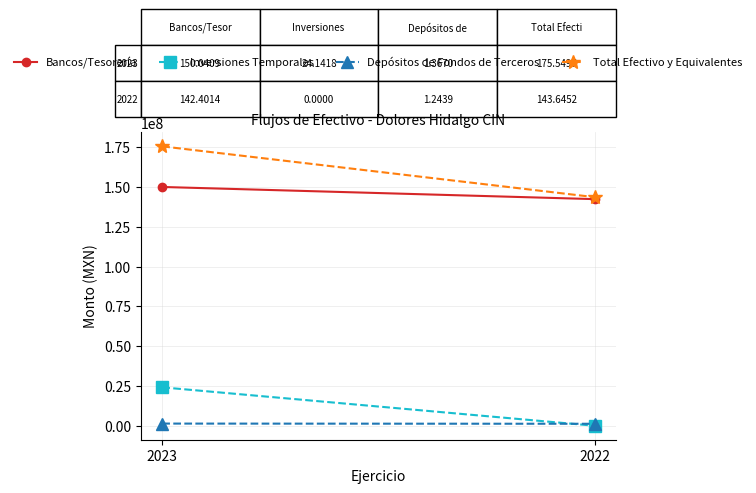

What is the value of the Depósitos de Fondos de Terceros point at the 1st from the left?

1367006.0